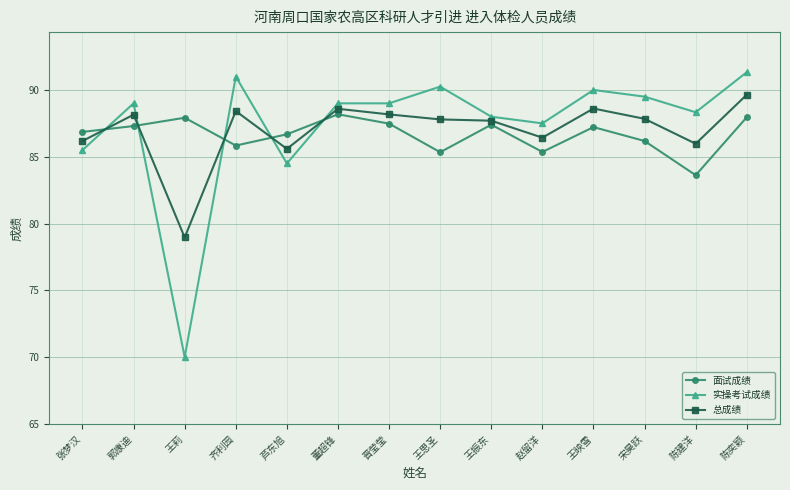

Rank the series by their maximum value, from lowest to highest.

面试成绩, 总成绩, 实操考试成绩